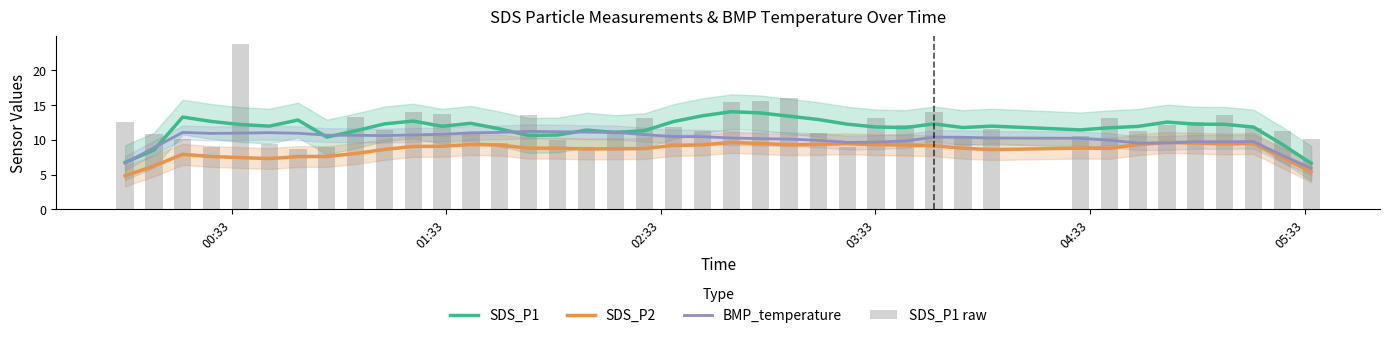

True or false: SDS_P2 and SDS_P1 intersect in this chart.

False